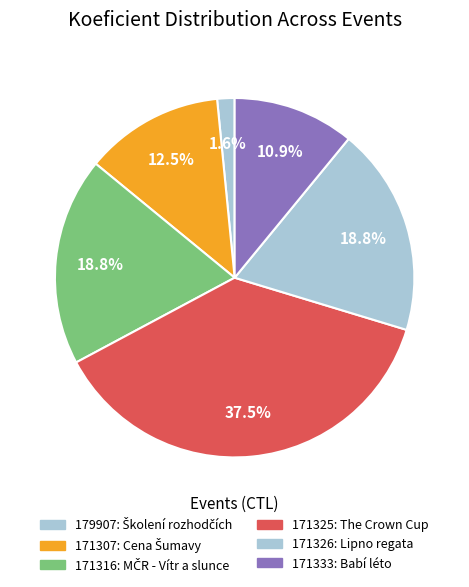

Approximately how many times larger is the value at 171333 compared to 171316?

0.6